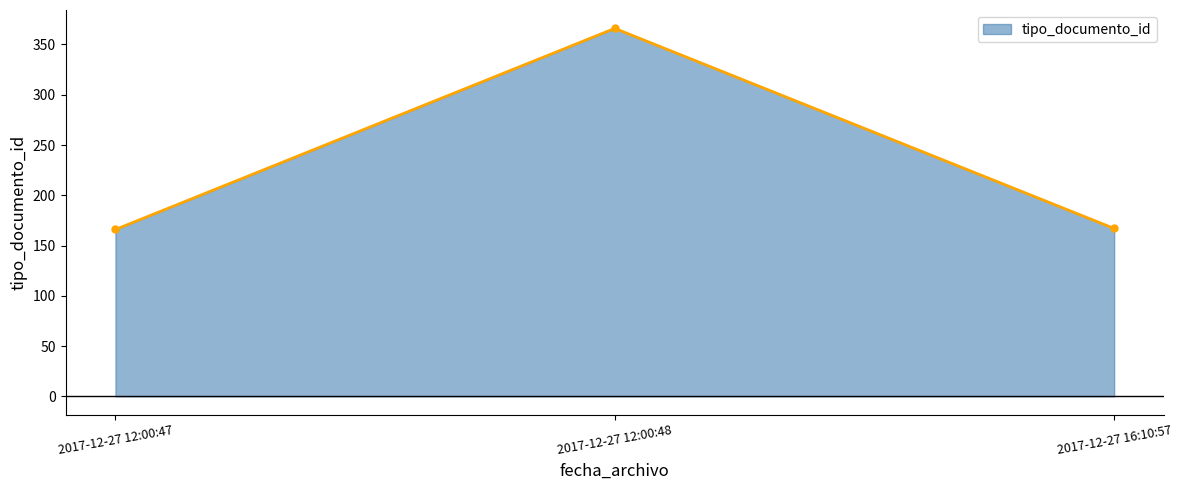

Which label corresponds to the largest value in the chart?

2017-12-27 12:00:48